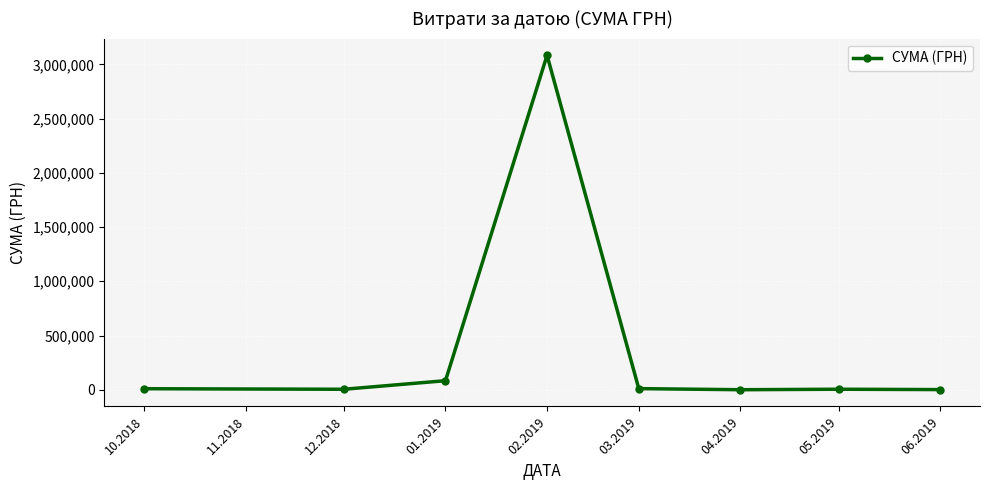

Where is the first local maximum?

02.2019